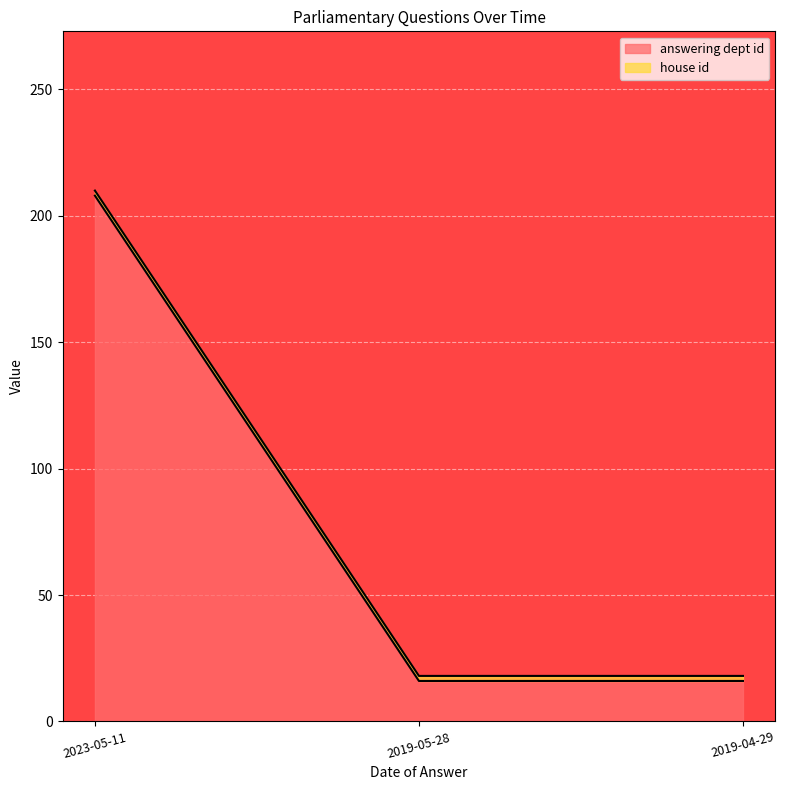

Rank the categories by value from highest to lowest.

2023-05-11, 2019-05-28, 2019-04-29